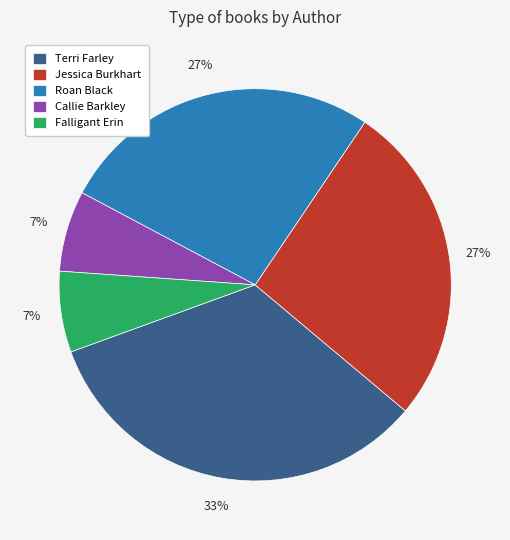

How many slices are in this pie chart?

5